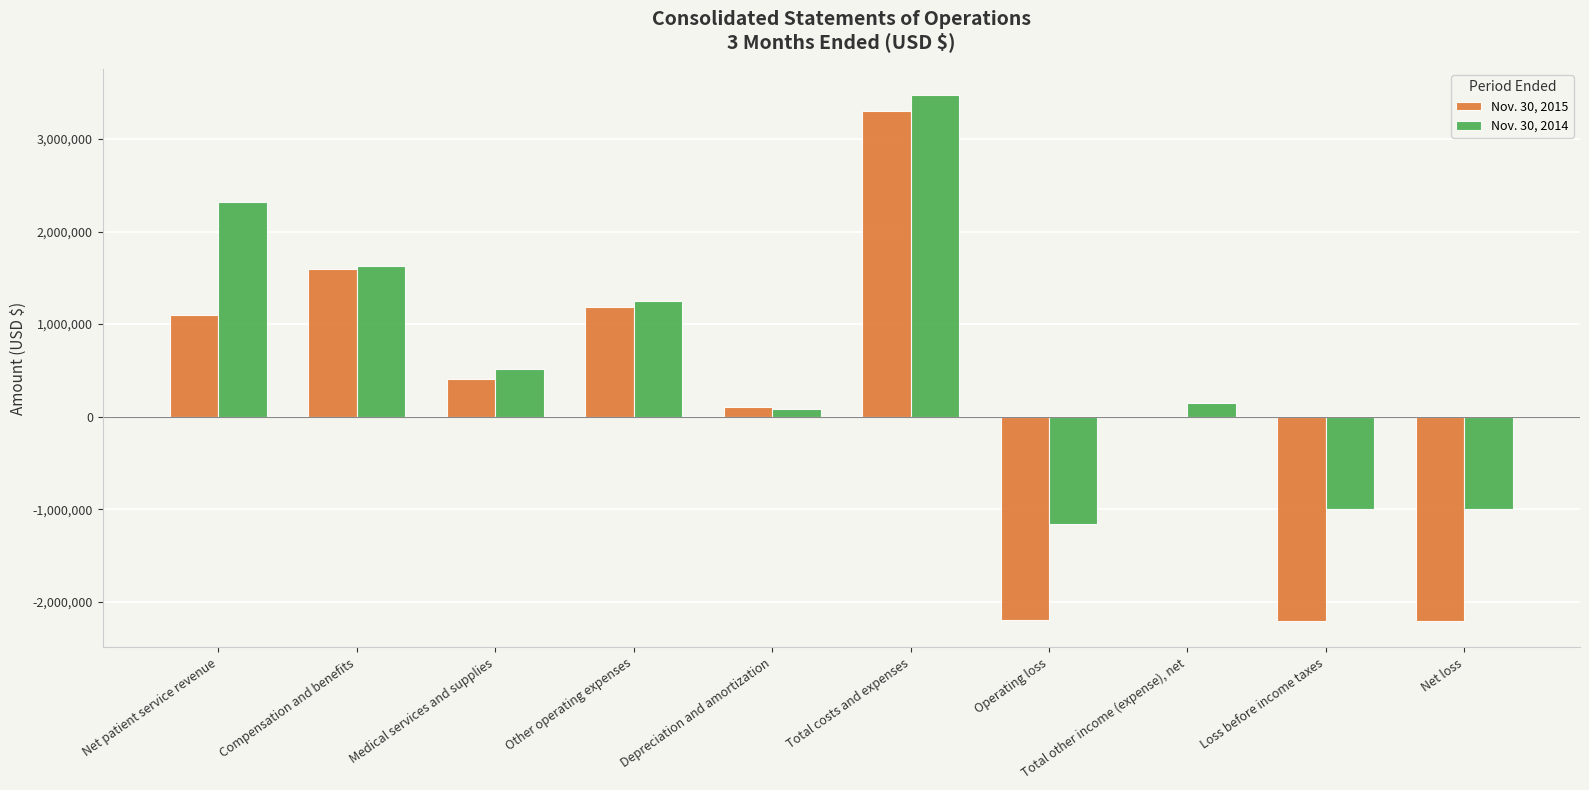

Is it true that Nov. 30, 2014 equals 940905 at Compensation and benefits?

False